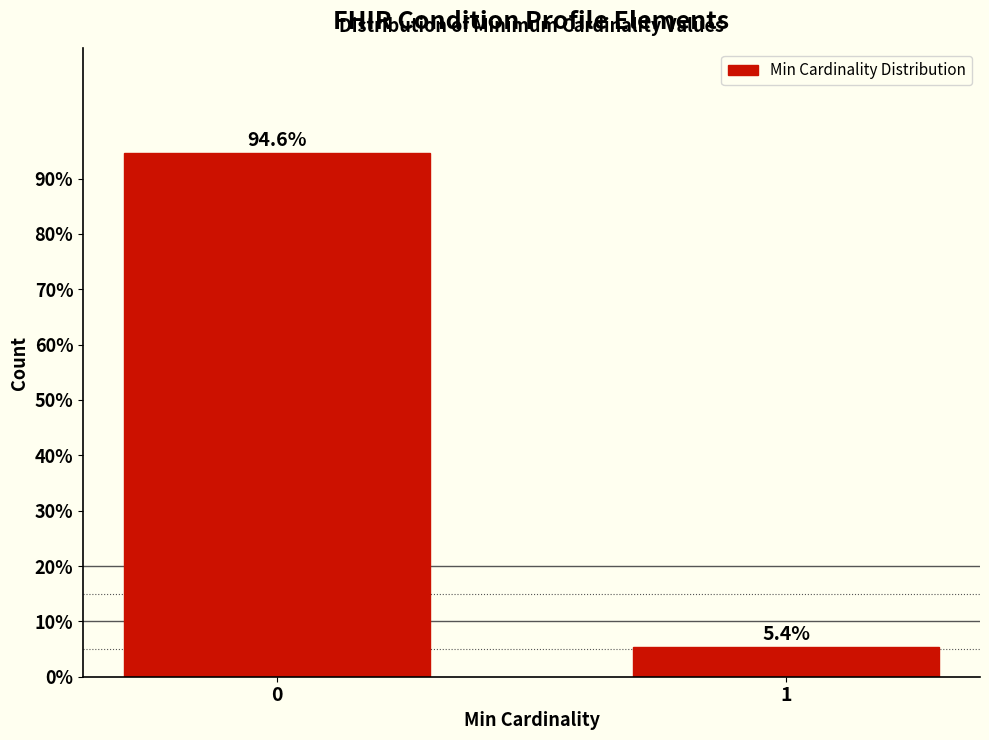

Reading left to right, extract all data points from this chart.

94.6	5.4